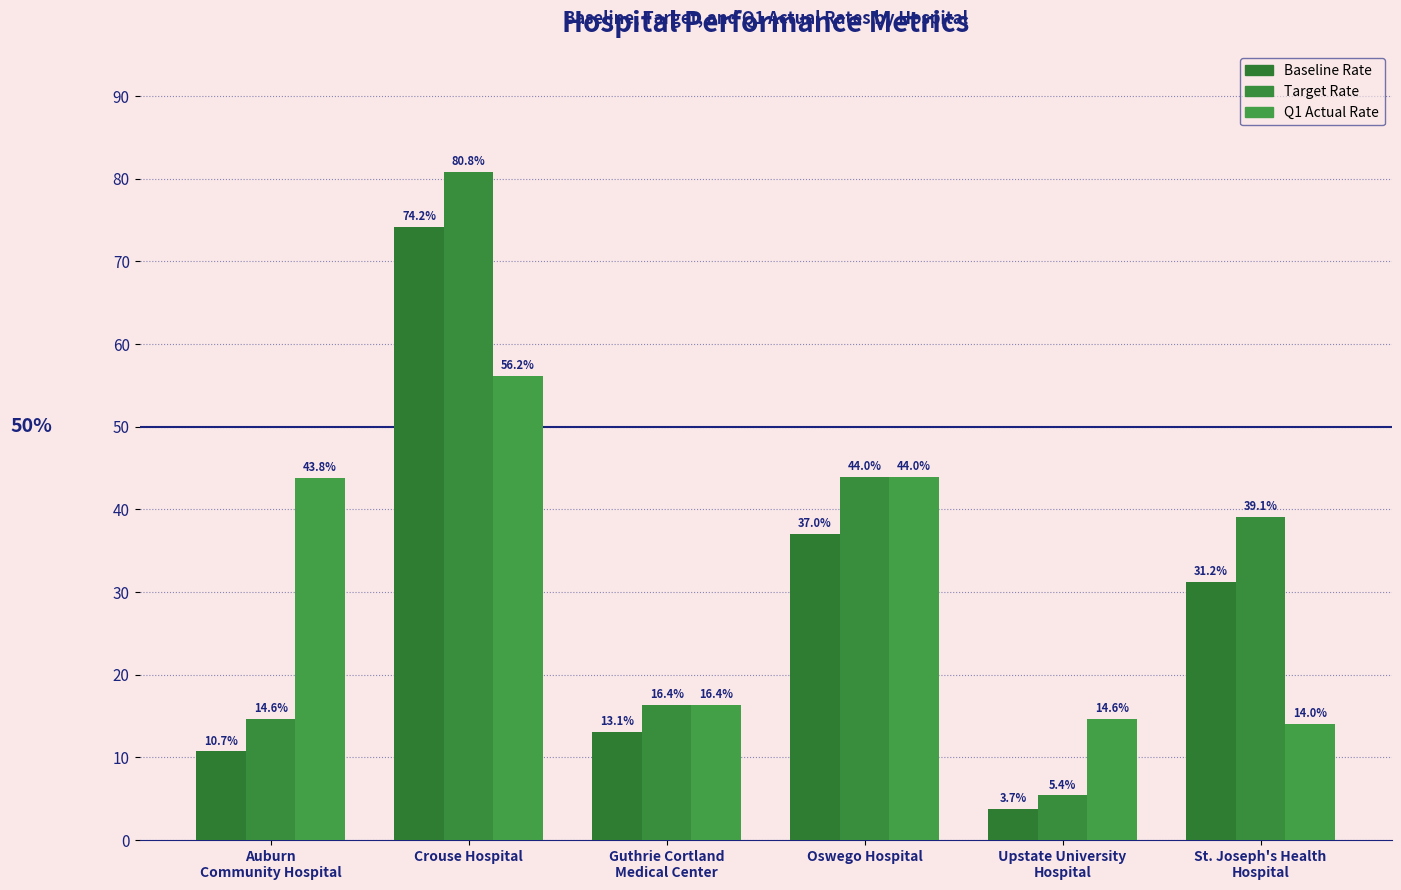

What is the value of the Target Rate bar at the 6th from the left?

39.1